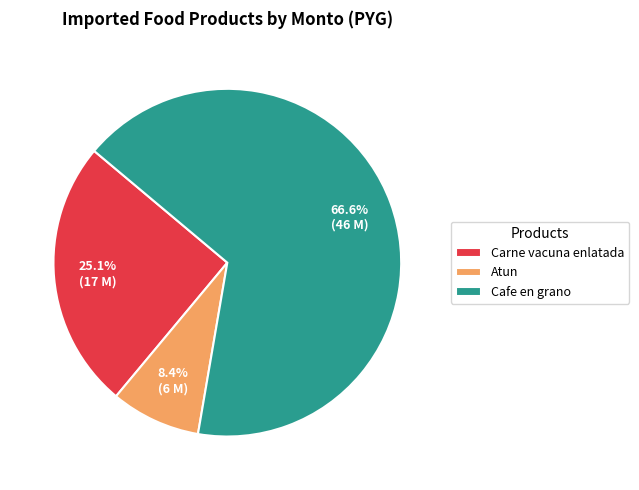

Is it true that Atun is 1% of the pie?

False